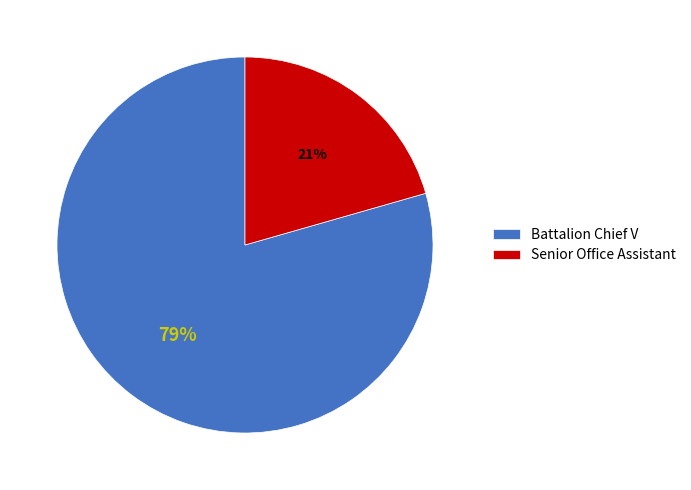

How many slices are in this pie chart?

2